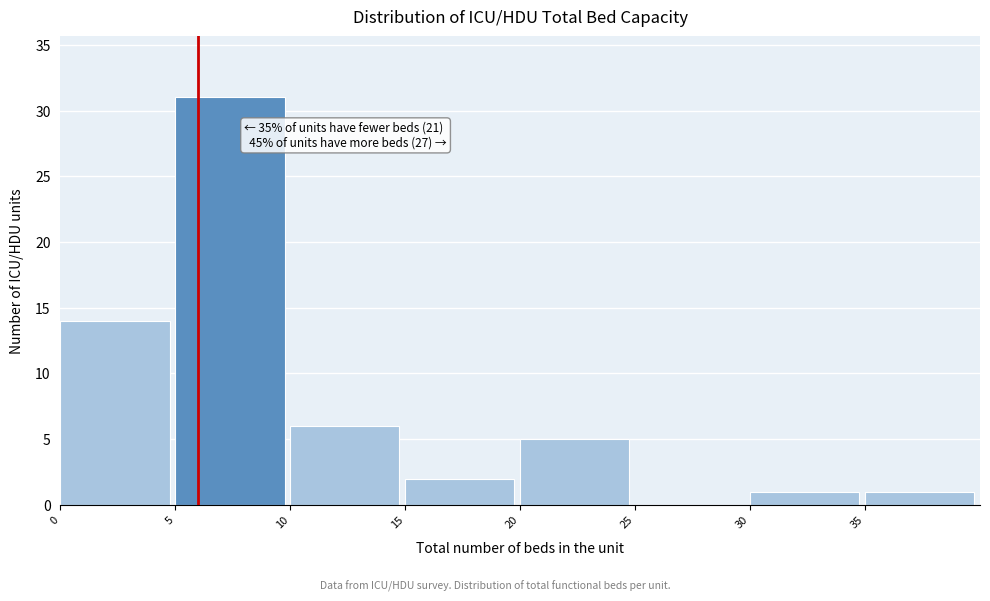

Over which range of the x-axis is the bar tallest?

5 to 10